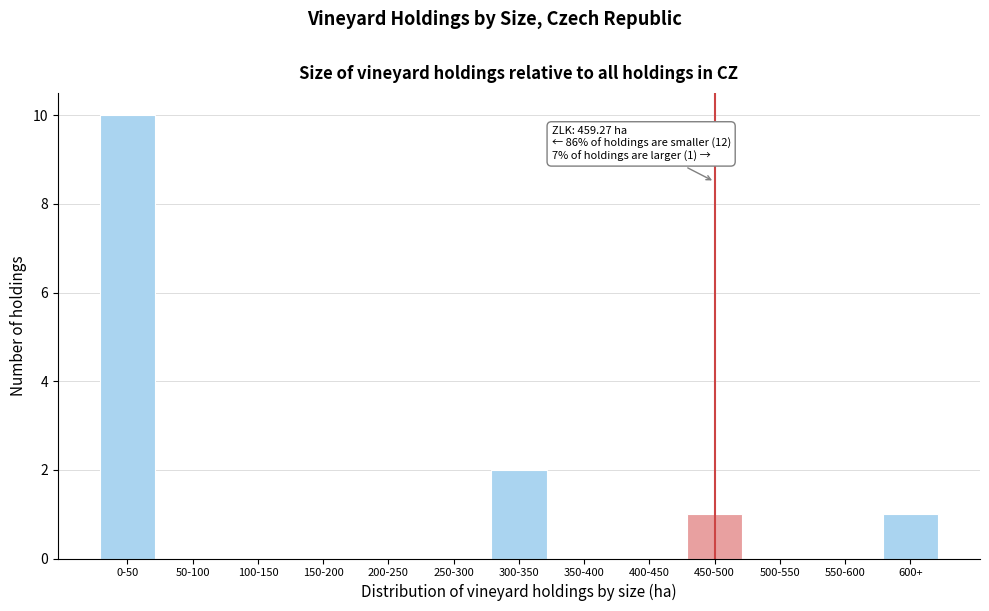

Reading right to left, what are all the values shown in this chart?

600+=1	550-600=0	500-550=0	450-500=1	400-450=0	350-400=0	300-350=2	250-300=0	200-250=0	150-200=0	100-150=0	50-100=0	0-50=10